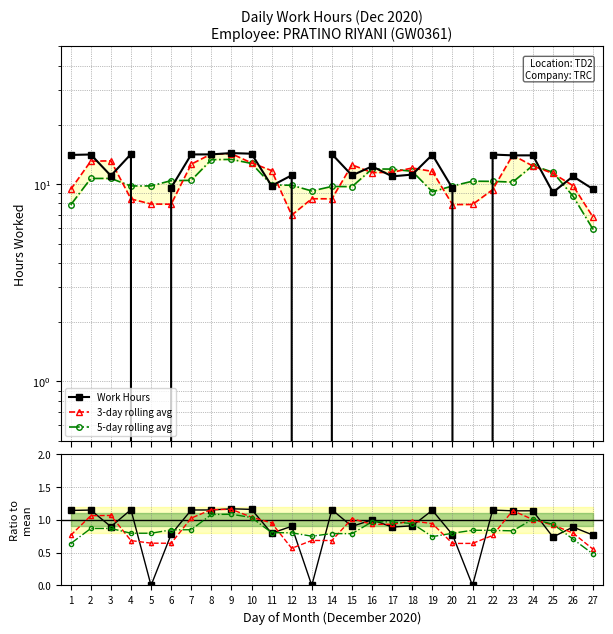

Which series has the widest spread of values?

Work Hours